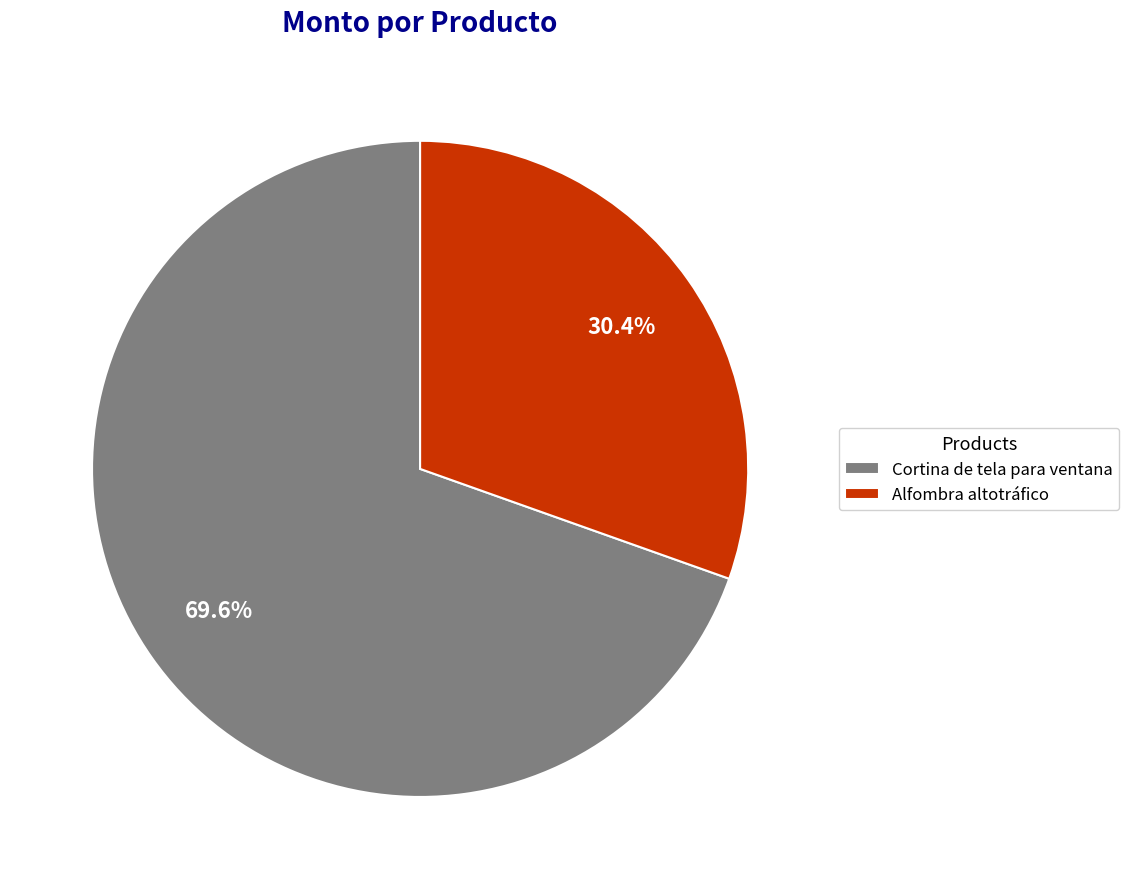

Between Cortina de tela para ventana and Alfombra altotráfico, which is larger?

Cortina de tela para ventana